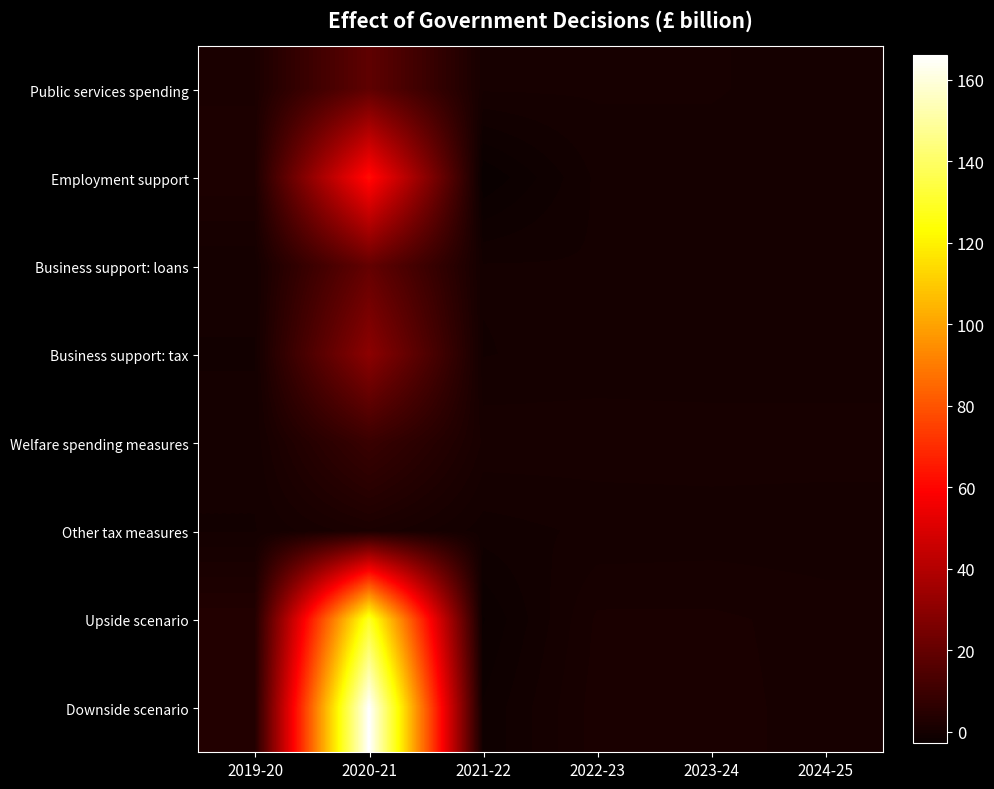

At which category does the chart reach its peak across all series?

2020-21